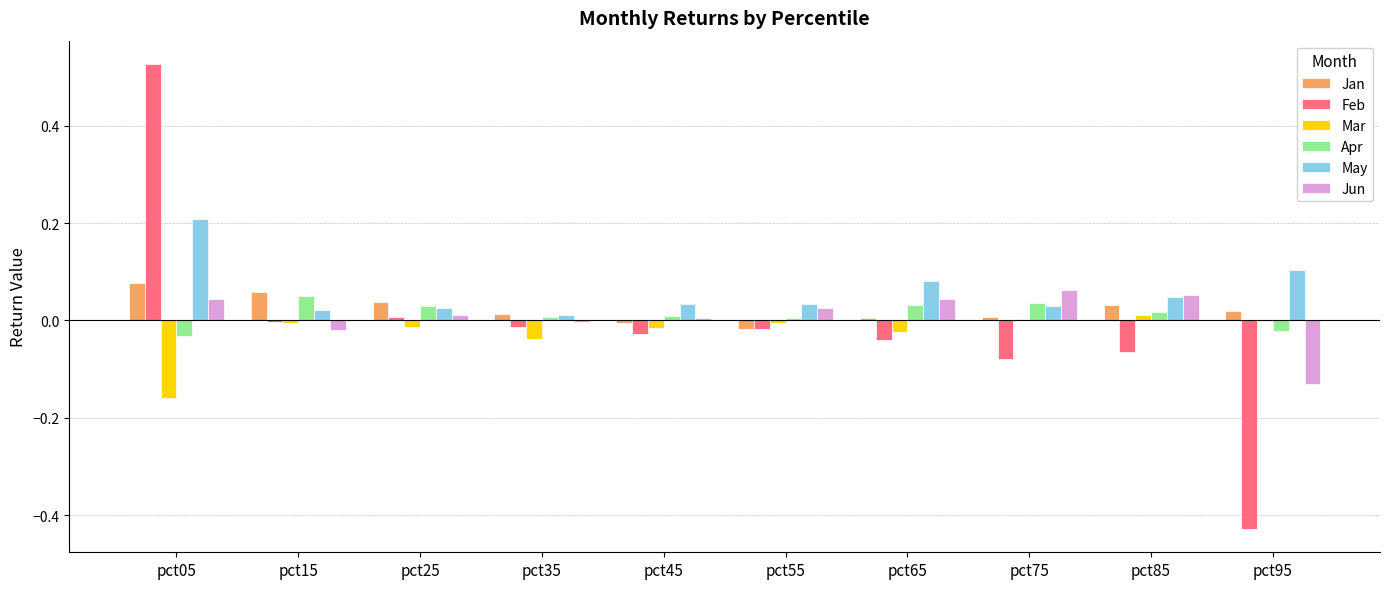

True or false: Mar has a value of -0.0 at pct65.

True